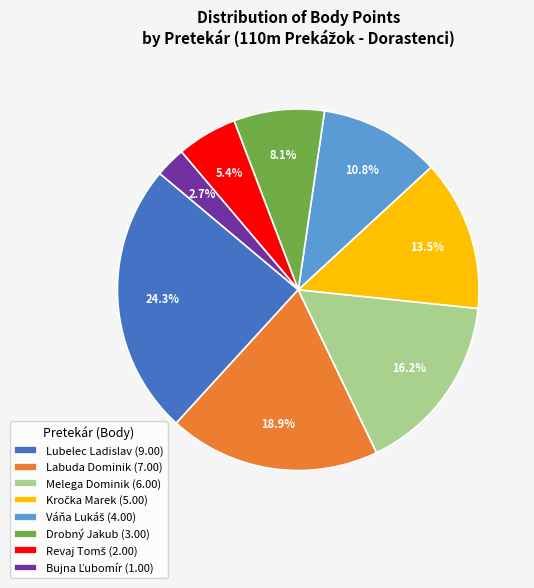

Which category has the biggest portion of the pie?

Lubelec Ladislav